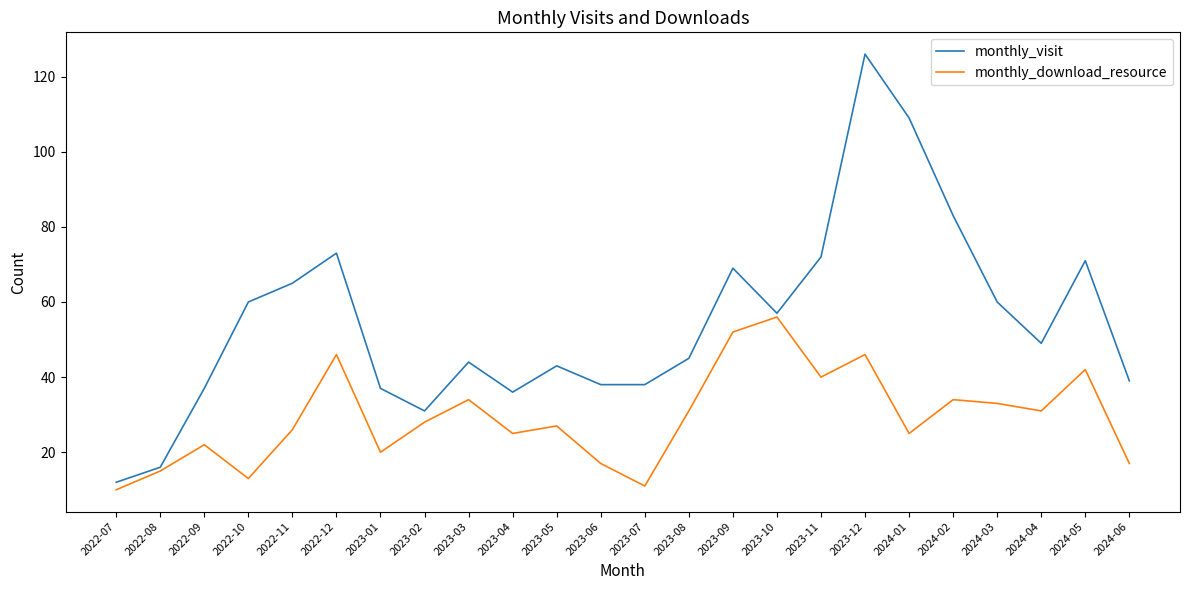

Which series has the widest spread of values?

monthly_visit